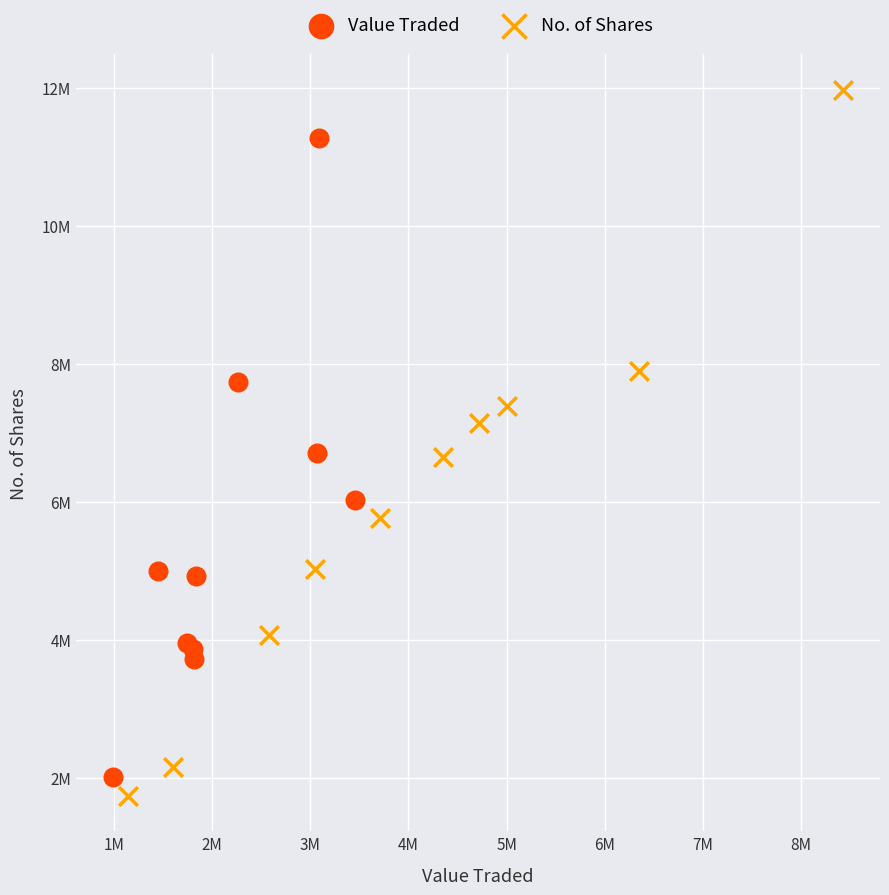

Which series reaches the minimum Y coordinate?

No. of Shares